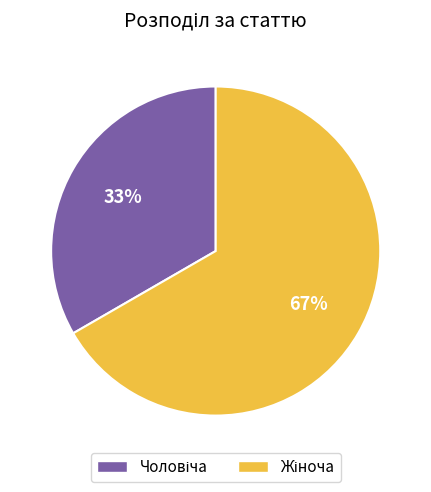

To the nearest percent, what is the average slice percentage?

50%